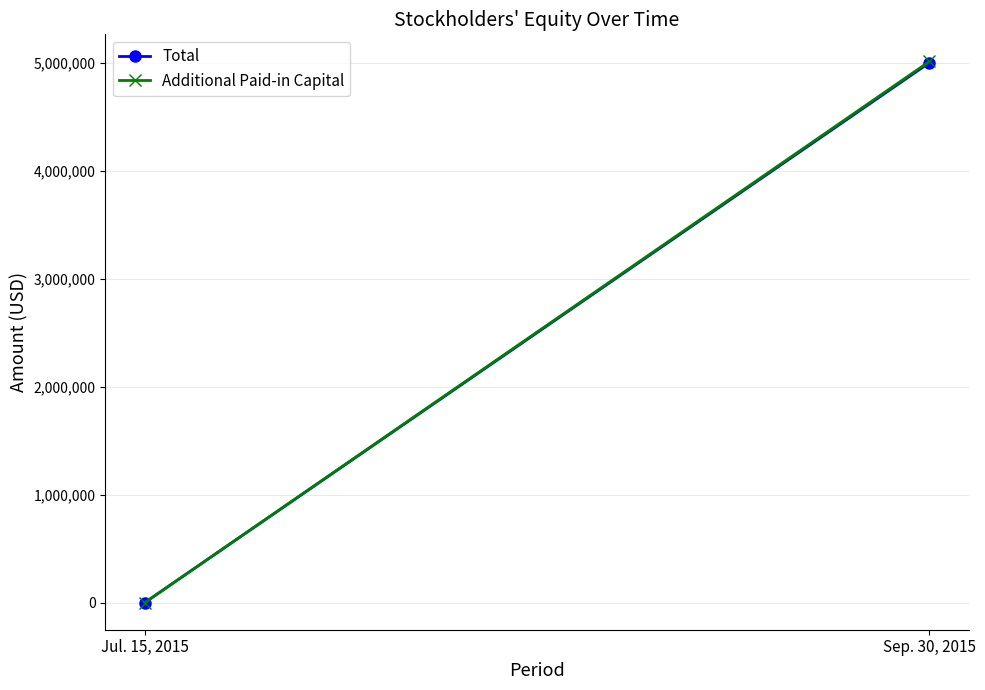

List the series in order of their peak value, highest first.

Additional Paid-in Capital, Total